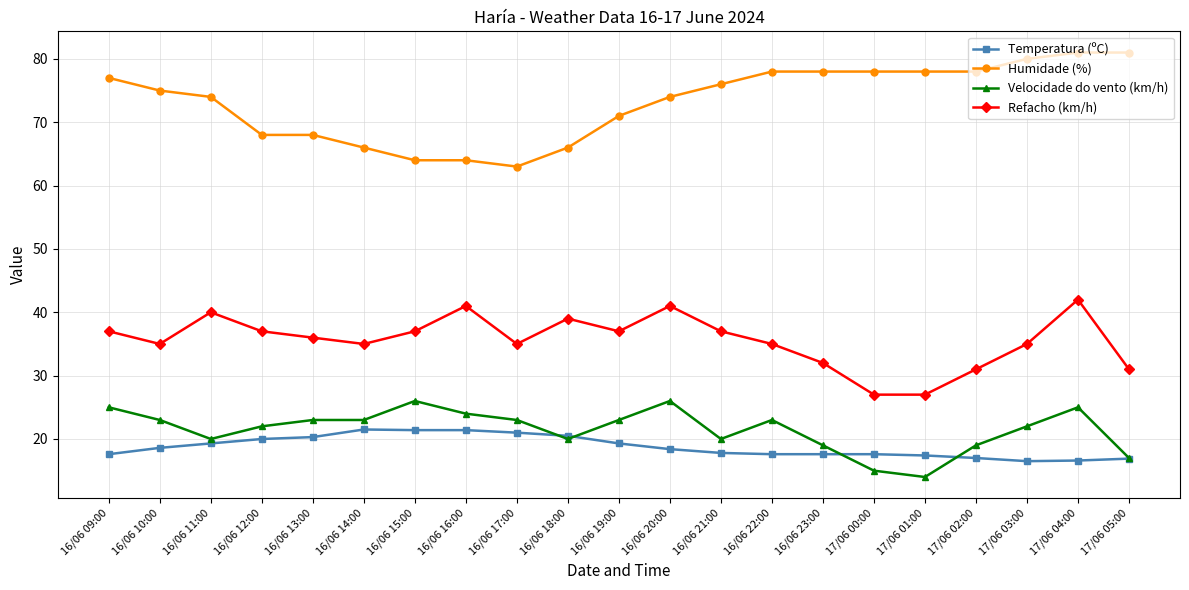

At how many categories does at least one series exceed 69?

14